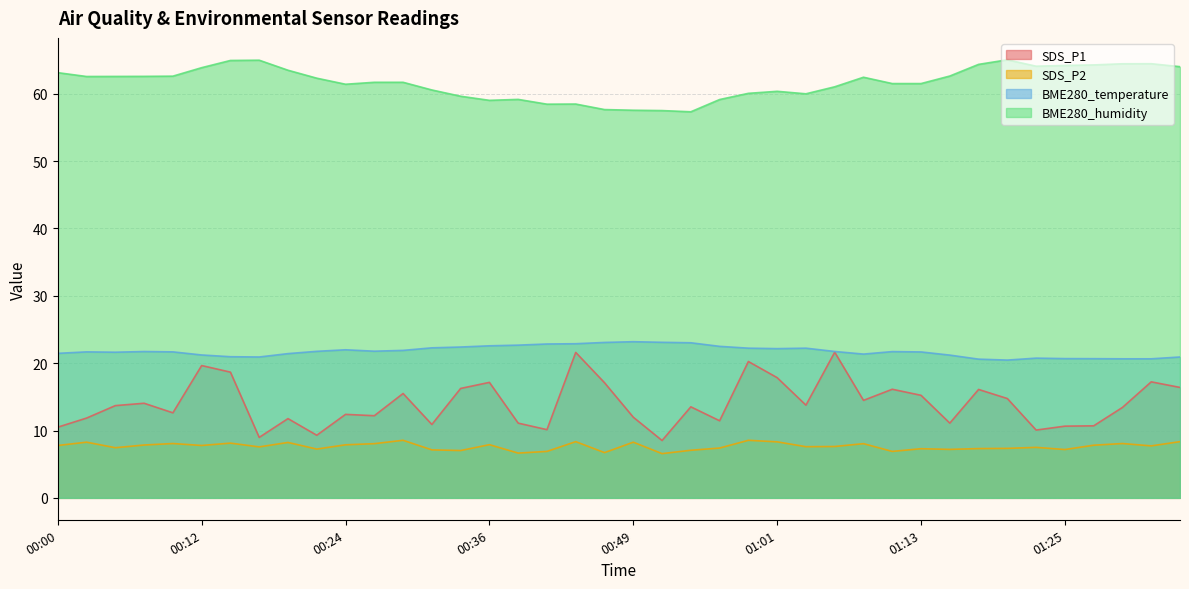

Which series changed the most between 00:10 and 01:23?

SDS_P1